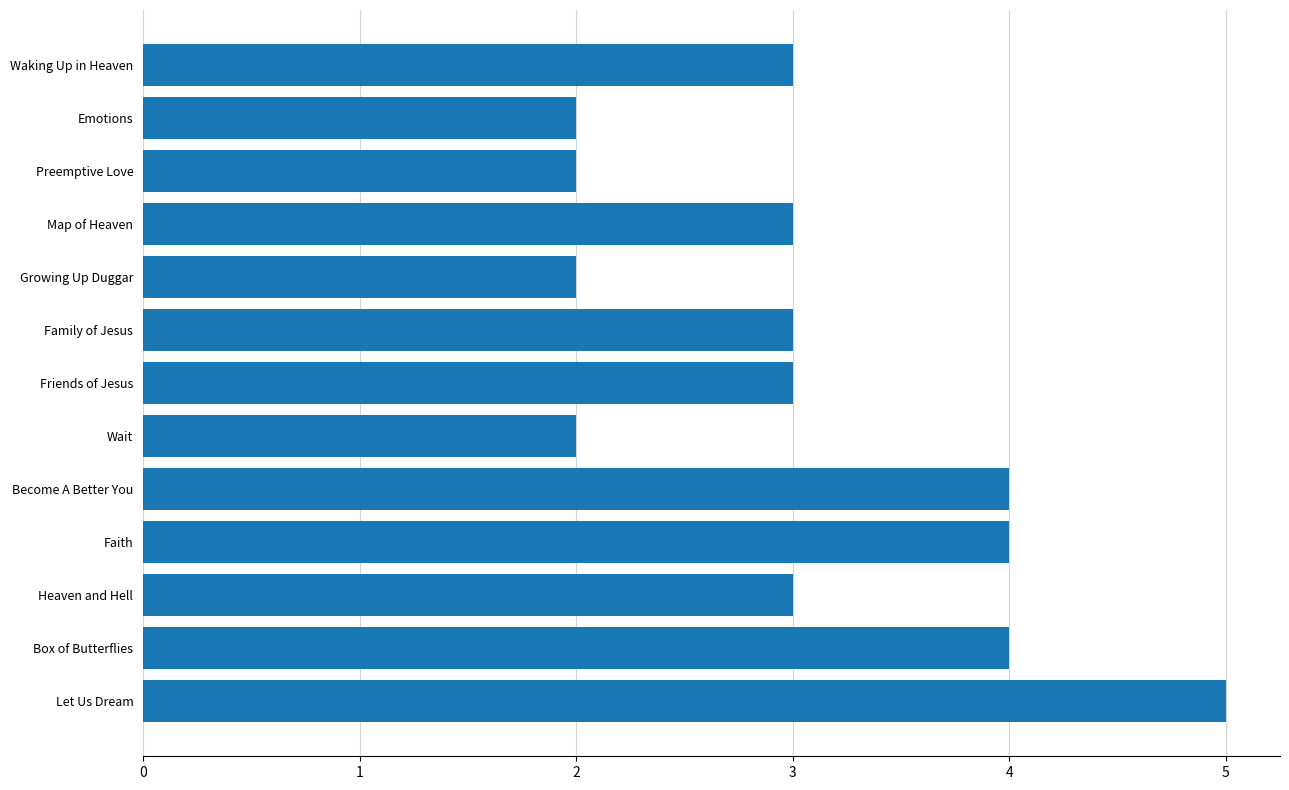

How many values are between 2 and 4?

12